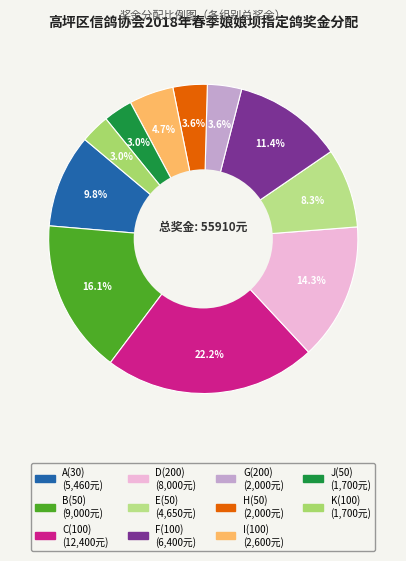

How much of the chart is everything except F(100)?

88.6%